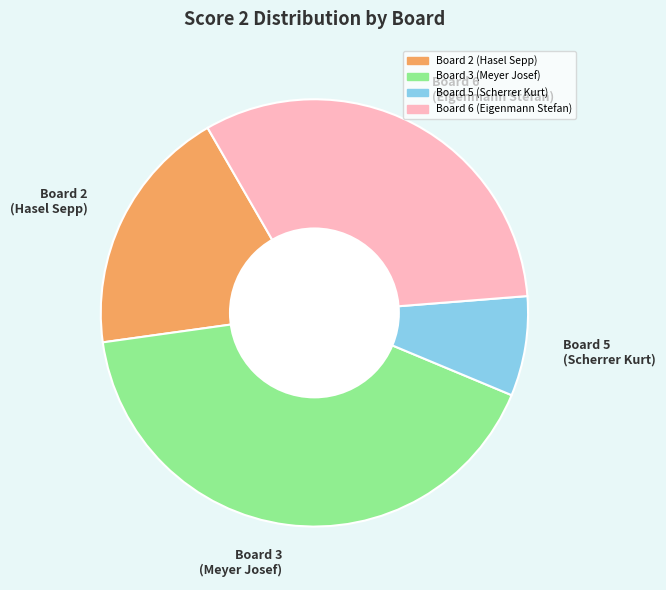

Count the number of slices in the pie.

4